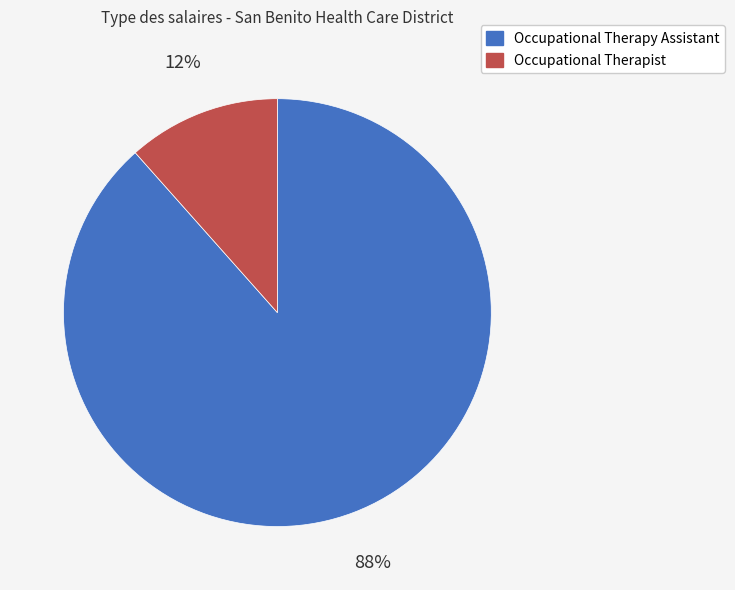

What is the smallest slice in the pie chart?

Occupational Therapist